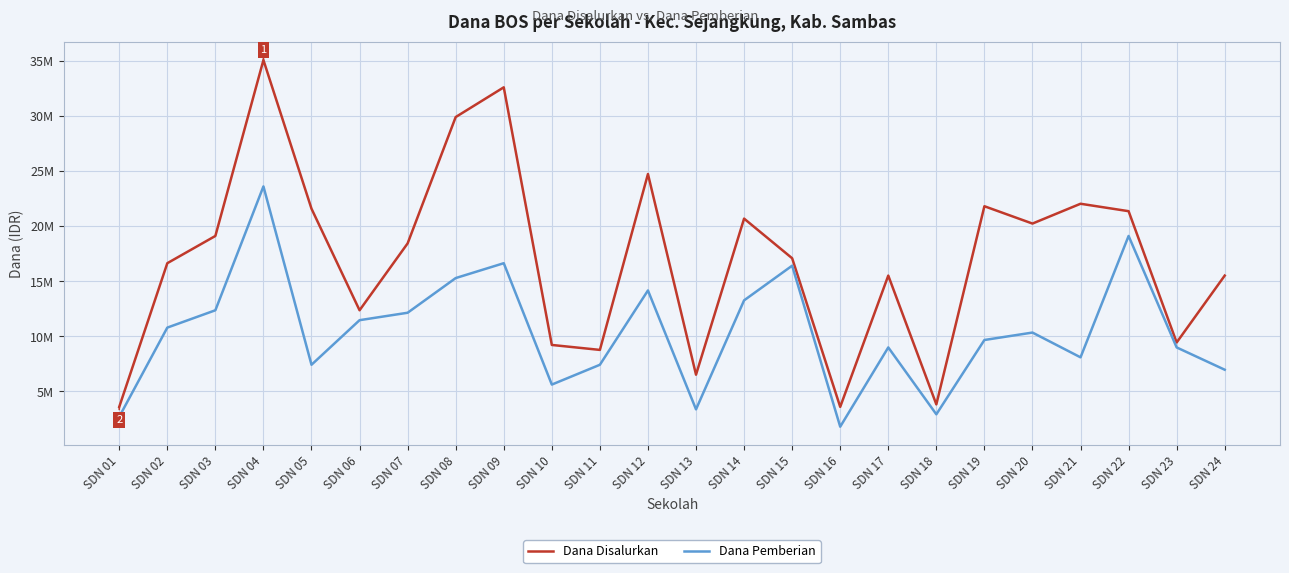

Reading left to right, list all the values displayed in this chart.

Dana Disalurkan: SDN 01=3600000	SDN 02=16650000	SDN 03=19125000	SDN 04=35100000	SDN 05=21600000	SDN 06=12375000	SDN 07=18450000	SDN 08=29925000	SDN 09=32625000	SDN 10=9225000	SDN 11=8775000	SDN 12=24750000	SDN 13=6525000	SDN 14=20700000	SDN 15=17100000	SDN 16=3600000	SDN 17=15525000	SDN 18=3825000	SDN 19=21825000	SDN 20=20250000	SDN 21=22050000	SDN 22=21375000	SDN 23=9450000	SDN 24=15525000
Dana Pemberian: SDN 01=2700000	SDN 02=10800000	SDN 03=12375000	SDN 04=23625000	SDN 05=7425000	SDN 06=11475000	SDN 07=12150000	SDN 08=15300000	SDN 09=16650000	SDN 10=5625000	SDN 11=7425000	SDN 12=14175000	SDN 13=3375000	SDN 14=13275000	SDN 15=16425000	SDN 16=1800000	SDN 17=9000000	SDN 18=2925000	SDN 19=9675000	SDN 20=10350000	SDN 21=8100000	SDN 22=19125000	SDN 23=9000000	SDN 24=6975000